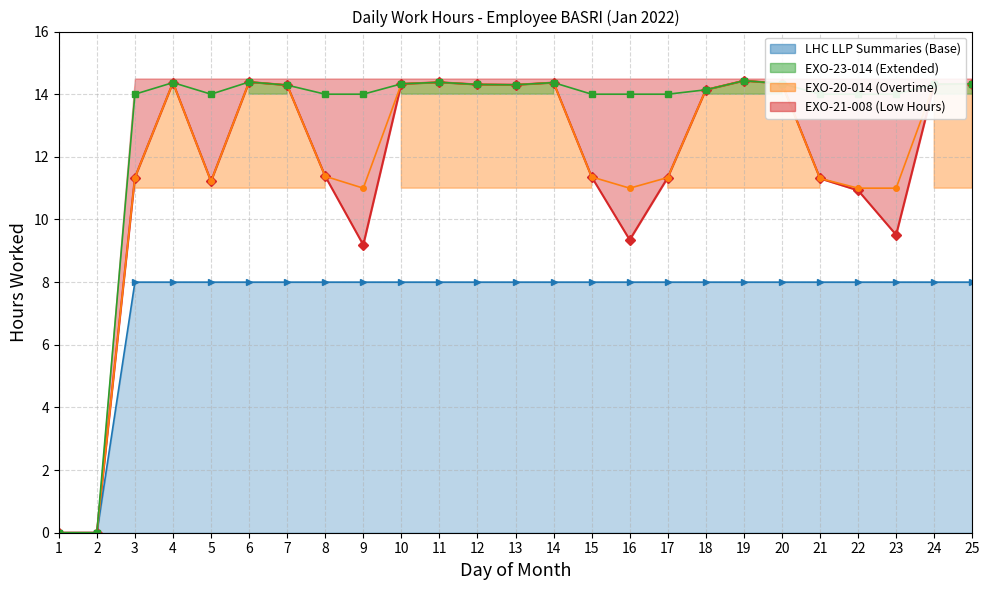

Between 9 and 7, which is larger?

7